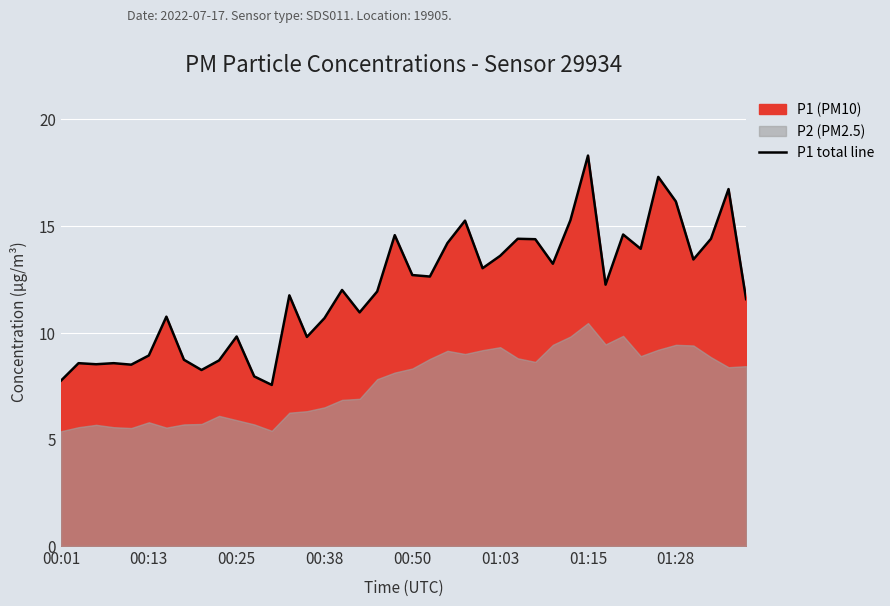

Where is the data nearest to the value 12?

16